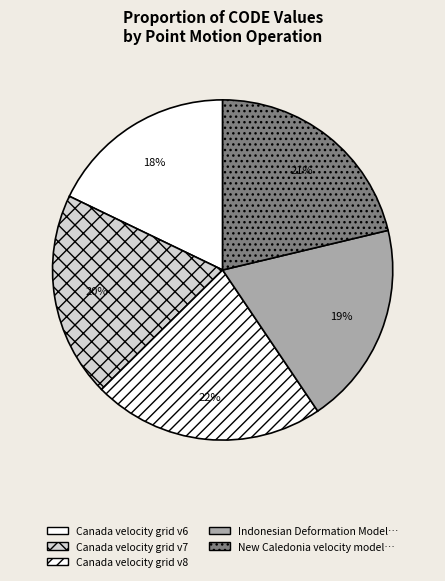

Count the number of slices in the pie.

5